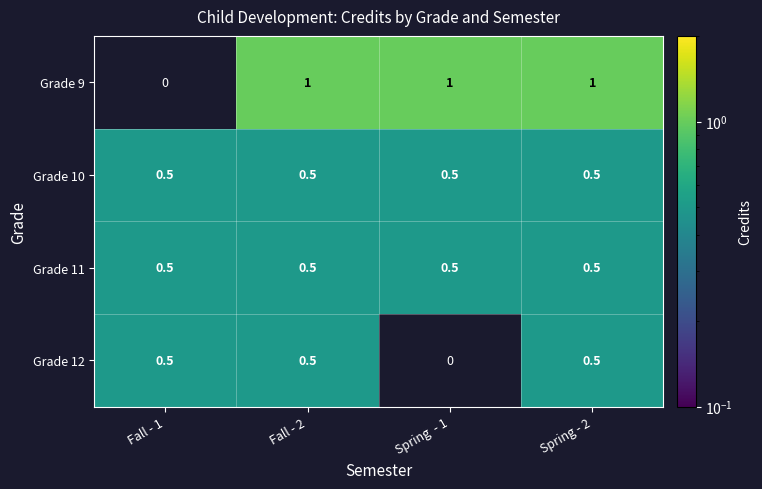

Which series has the largest total across all categories?

Grade 9